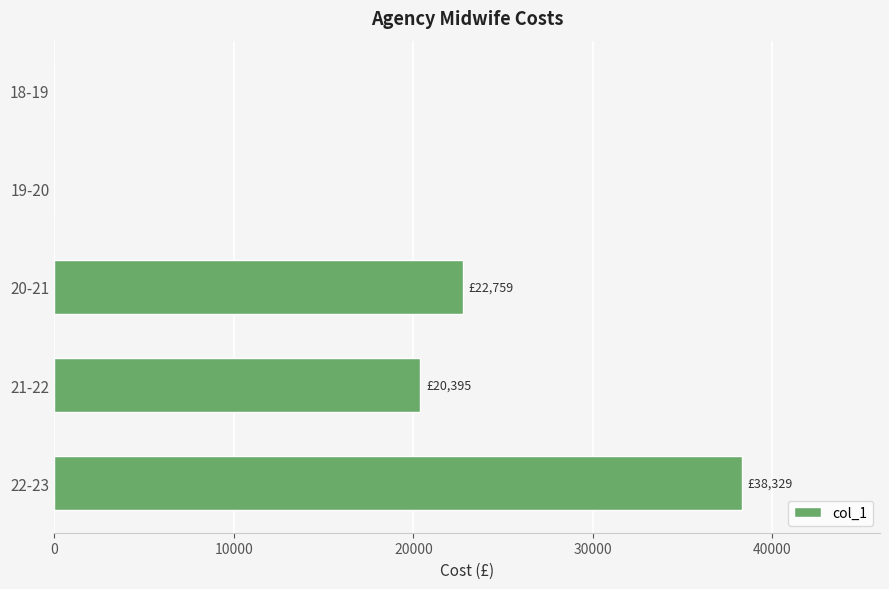

What is the greatest value displayed?

38329